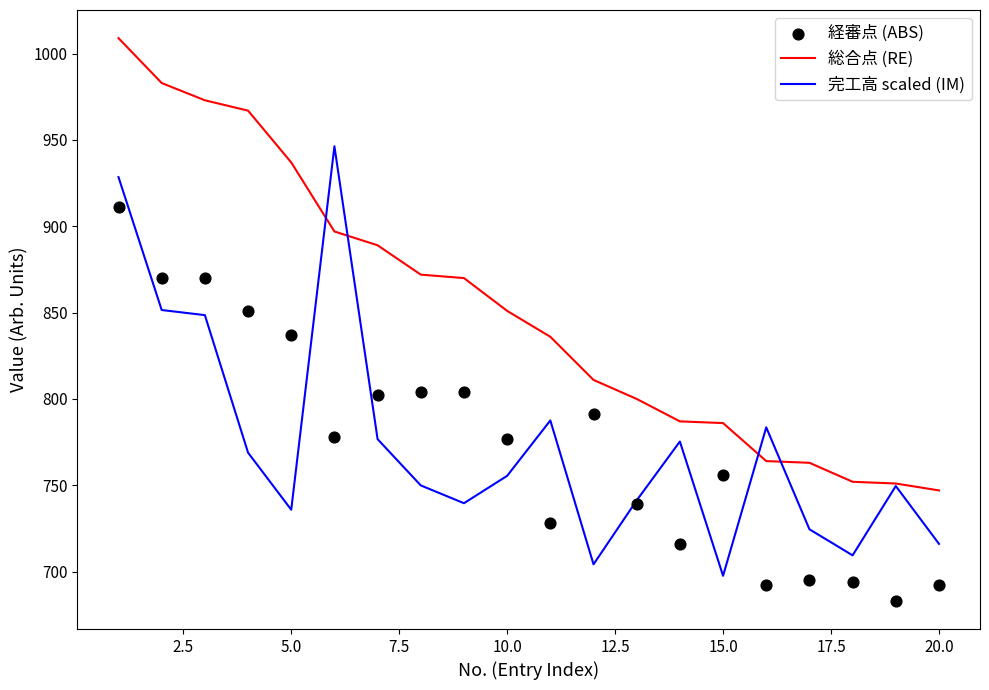

Which series has the widest spread of Y values?

総合点 (RE)